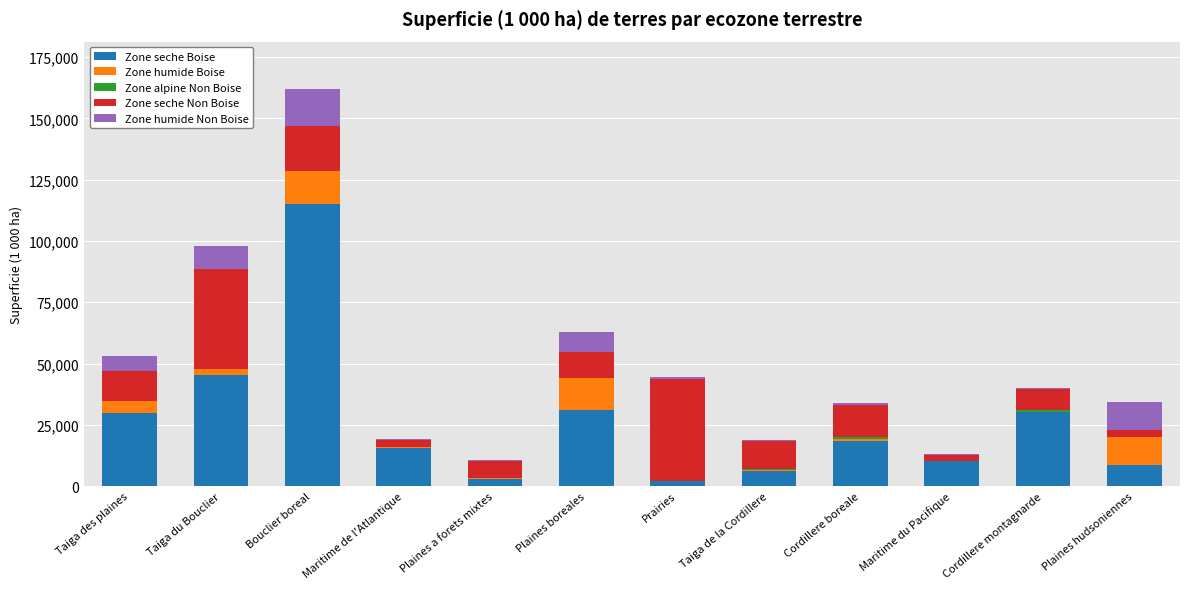

True or false: Zone seche Boise has a value of 30936.9 at Plaines boreales.

True